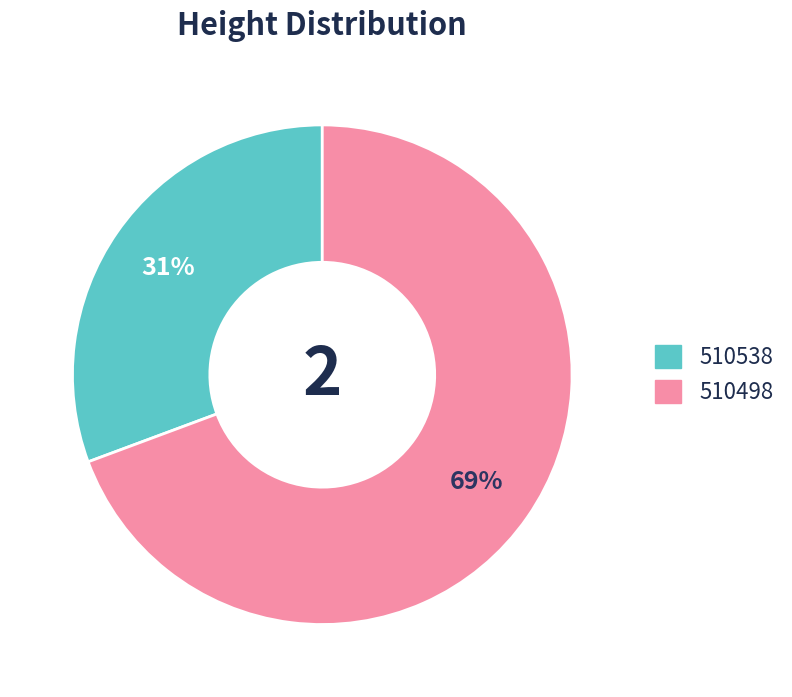

How many slices are in this pie chart?

2